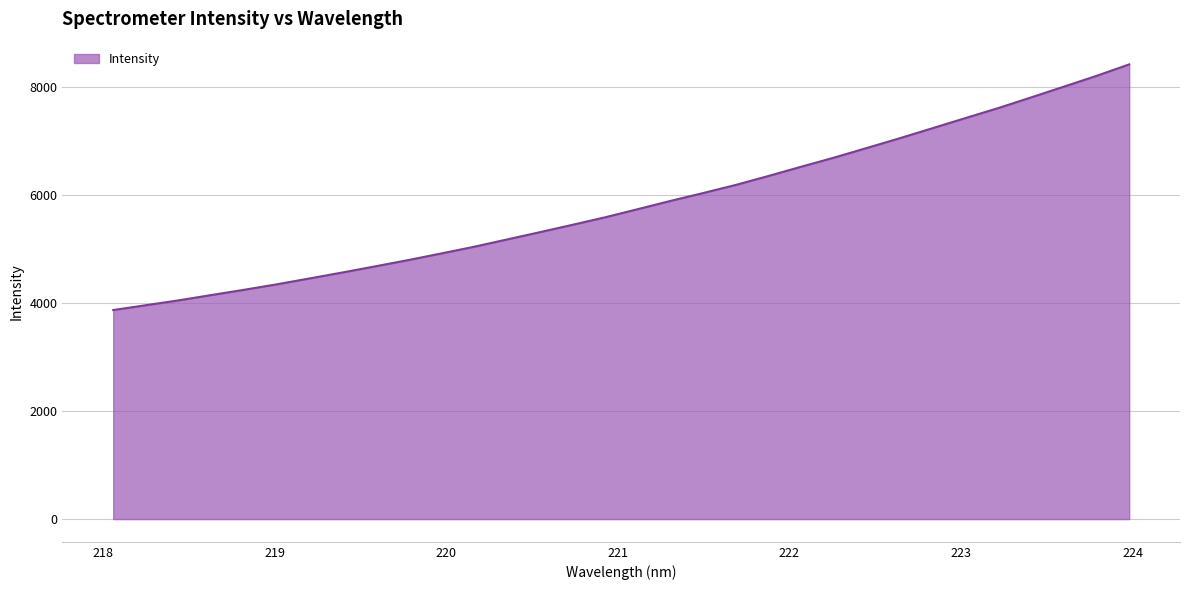

What is the difference between the maximum and minimum values?

4547.4